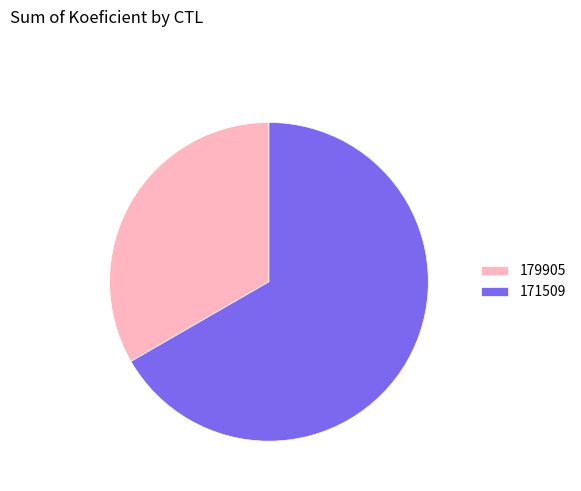

Which category has the biggest portion of the pie?

171509